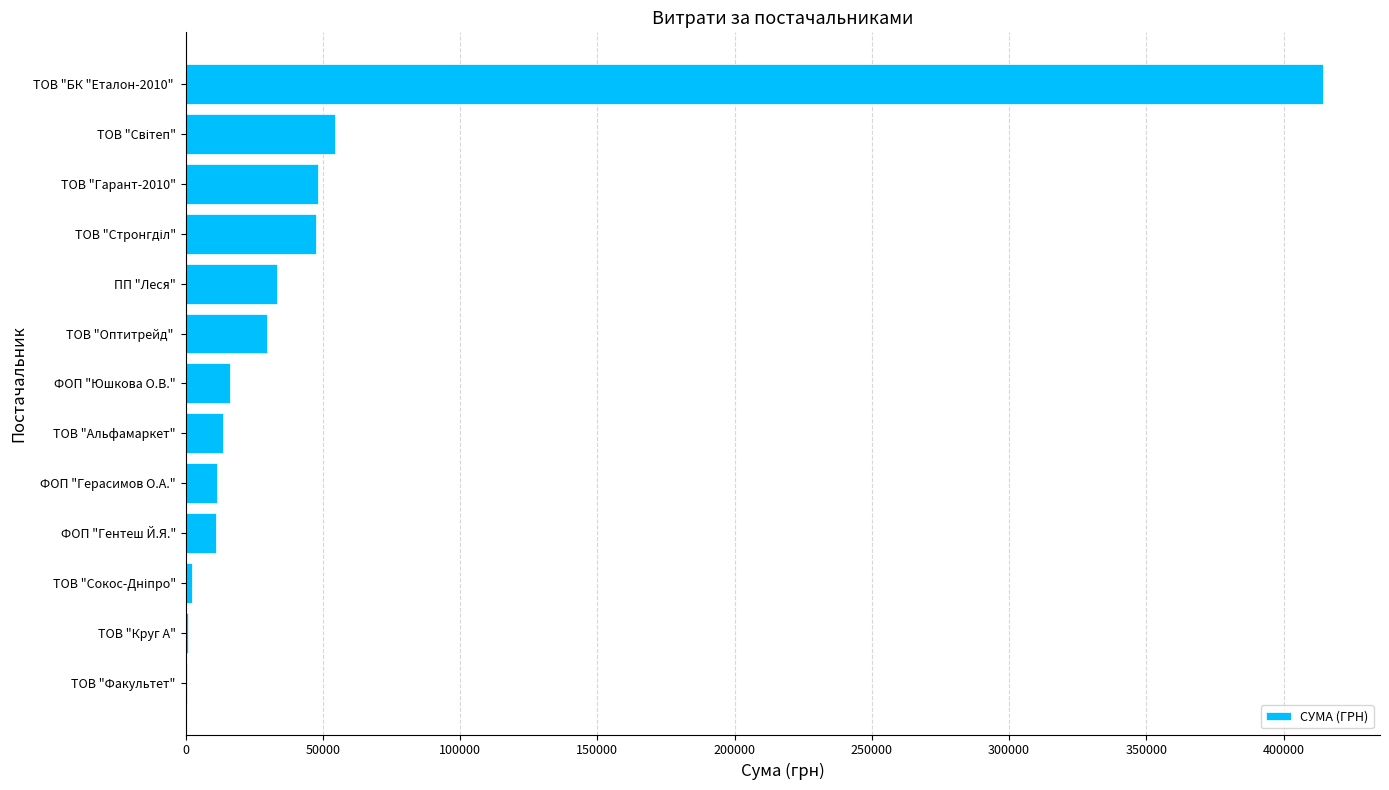

What is the ratio of the value at ТОВ "БК "Еталон-2010"  to the value at ФОП "Юшкова О.В."?

25.7